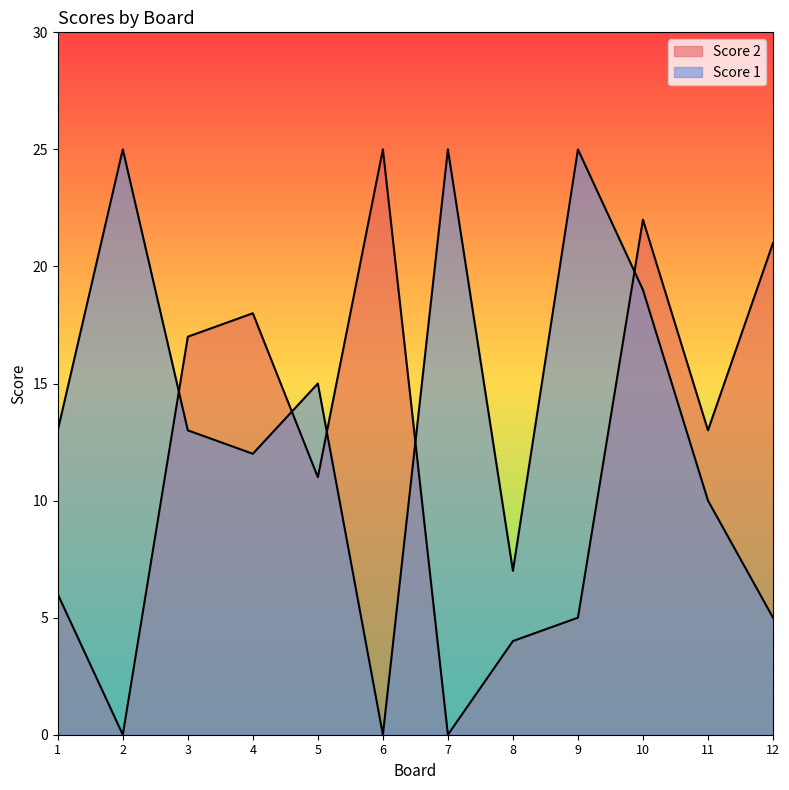

Between 11 and 8, which is larger?

11